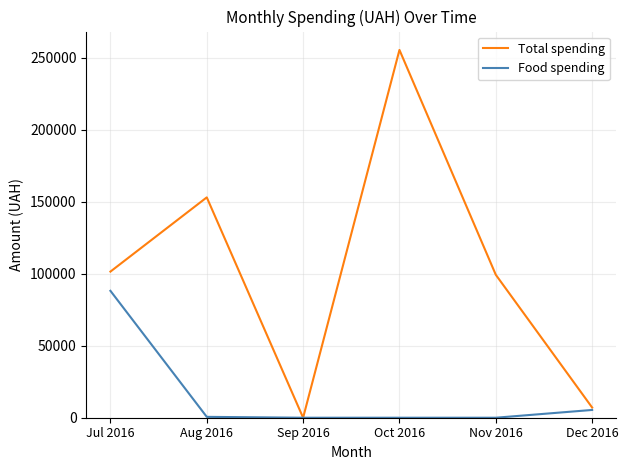

True or false: Total spending has more than 0 points higher than both neighbors.

True